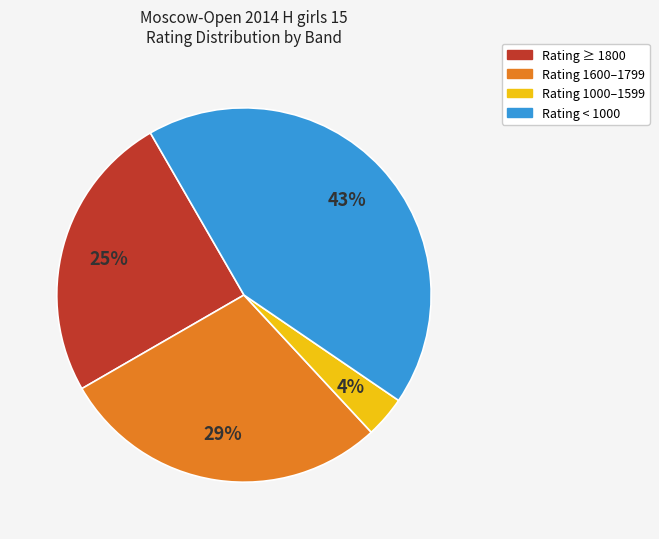

To the nearest percent, what is the average slice percentage?

25%